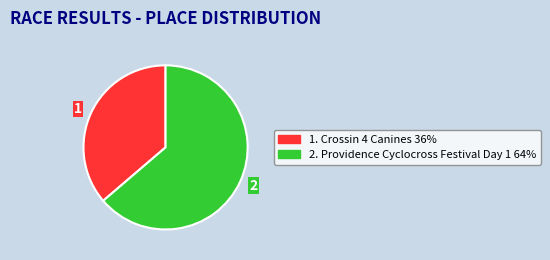

Is there a majority slice in this chart?

Yes